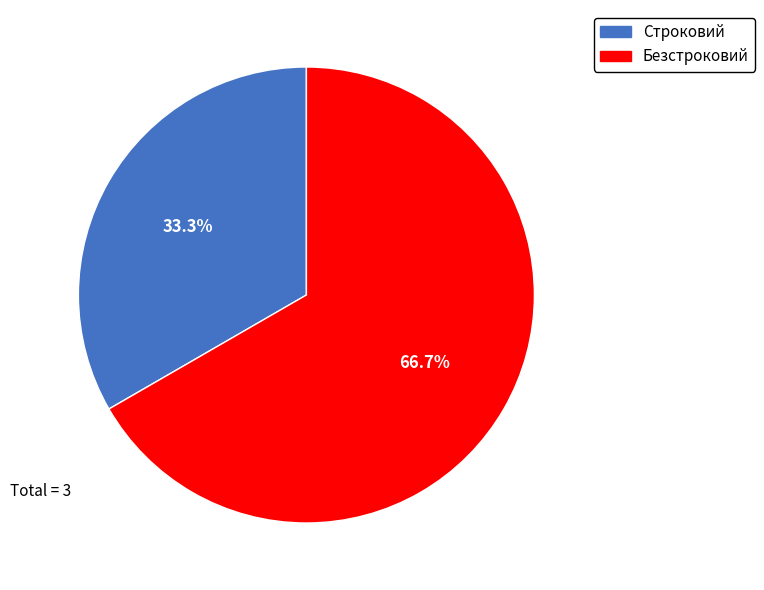

Count the number of slices in the pie.

2